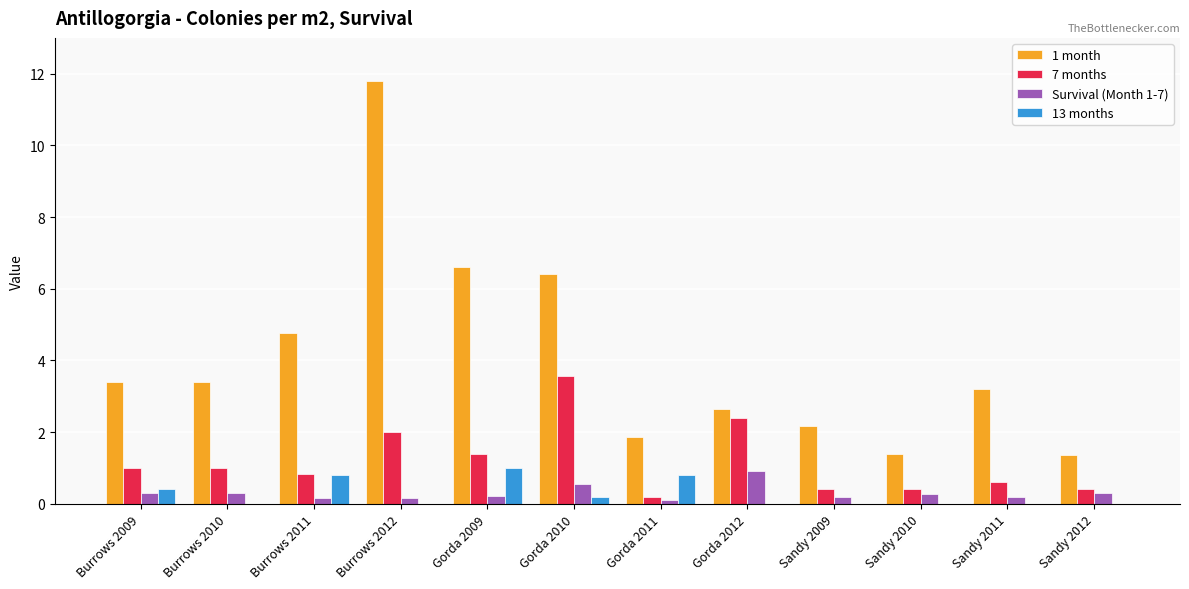

Count the 13 months values in the range 0 to 1.

12